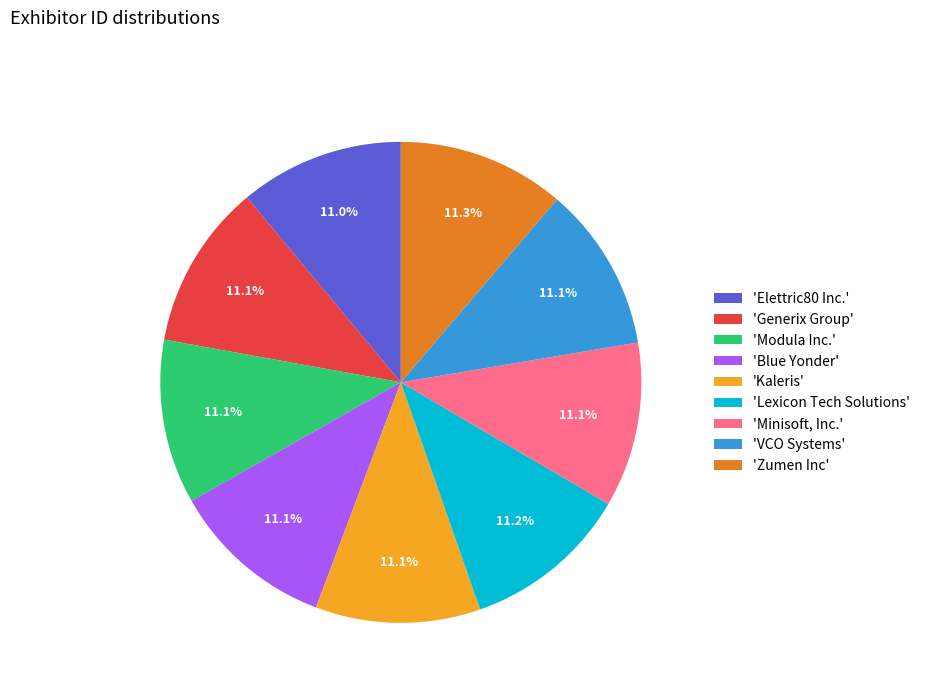

Approximately how many times larger is the value at 'Lexicon Tech Solutions' compared to 'Elettric80 Inc.'?

1.0